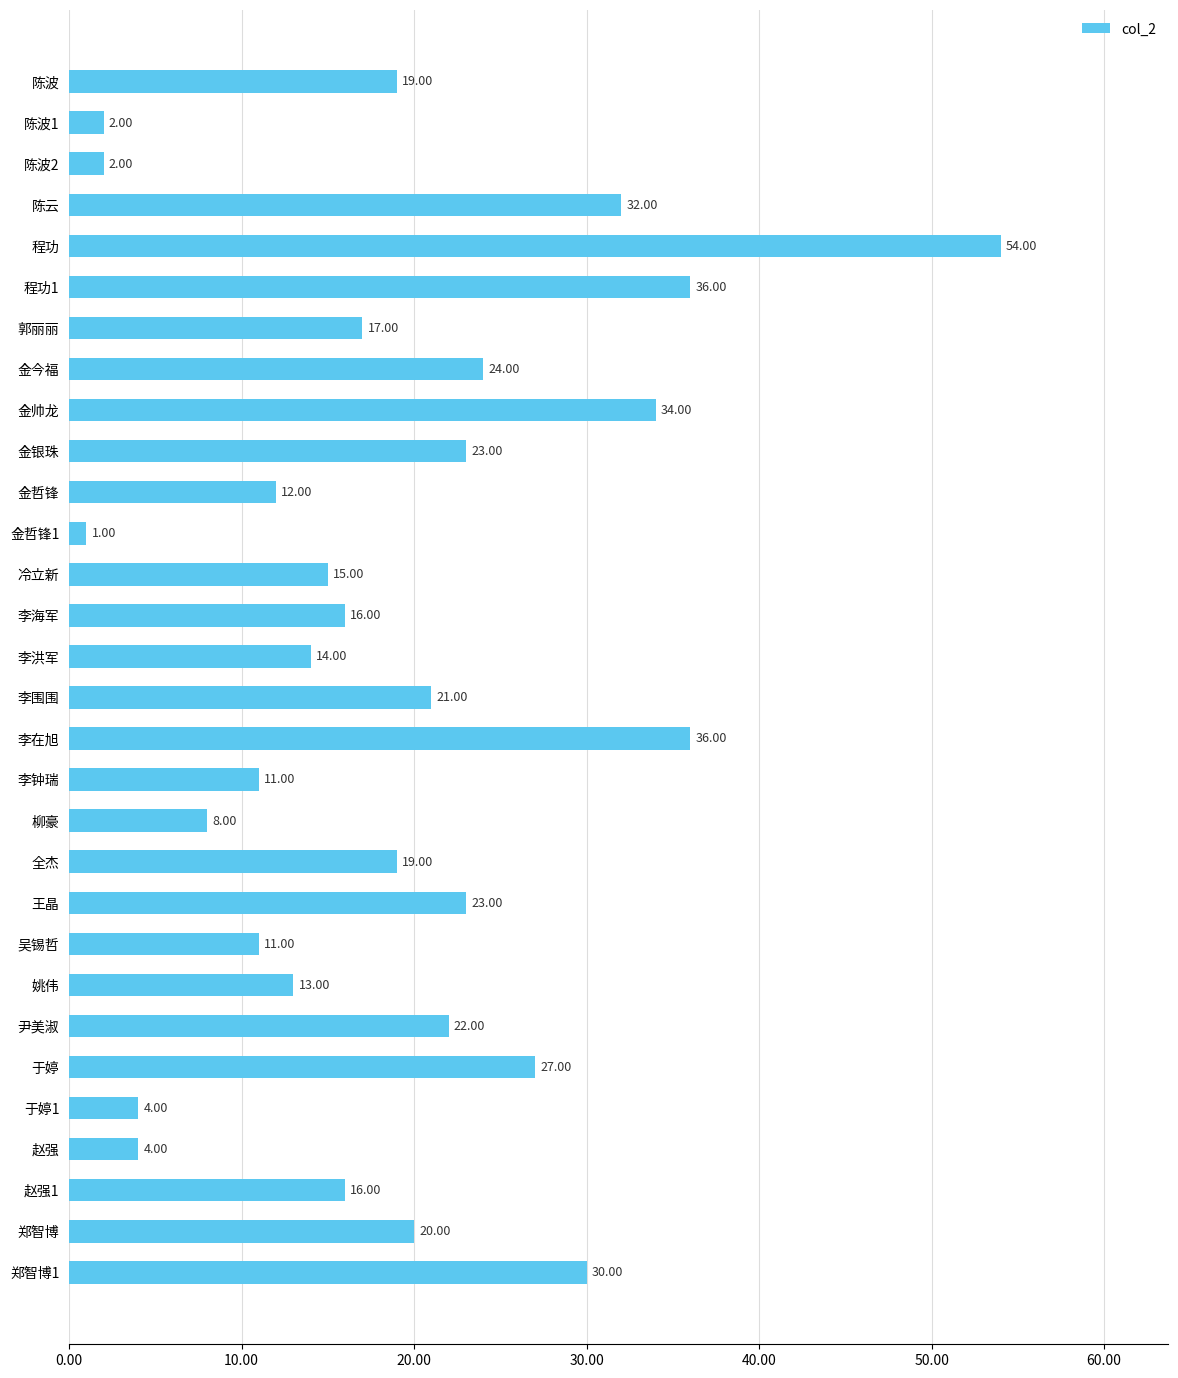

What is the difference between the second highest and second lowest values?

34